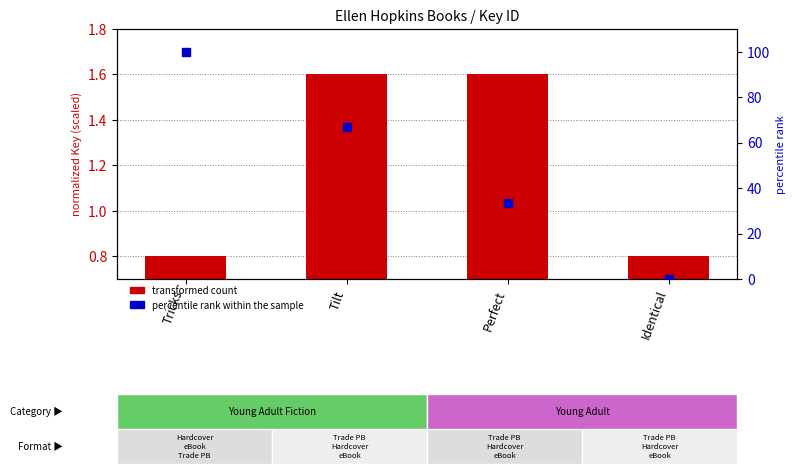

At which category is the sum across all series the highest?

Tricks